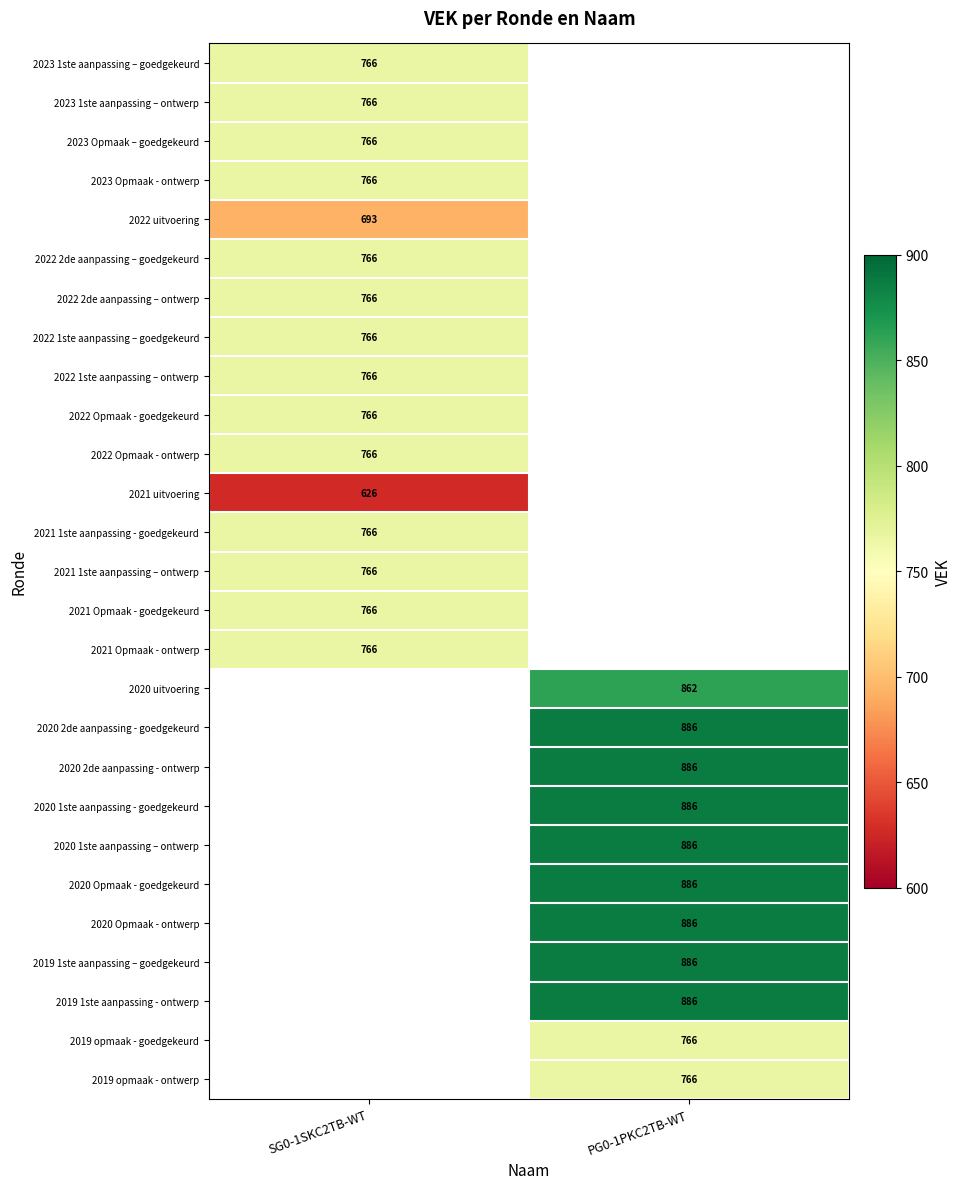

Between SG0-1SKC2TB-WT and PG0-1PKC2TB-WT, which is larger?

PG0-1PKC2TB-WT